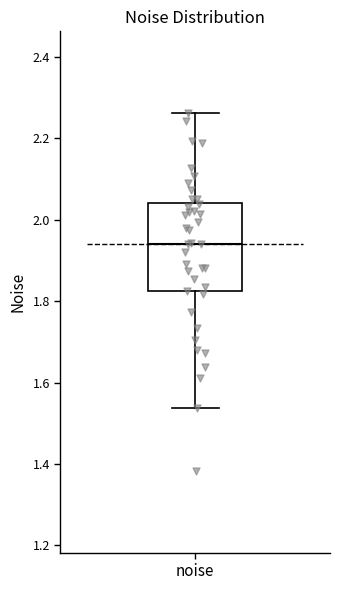

Where does the median line of the box for noise sit on the y-axis? The values are not printed on the chart, so give them approximately, as read against the axis.

1.94